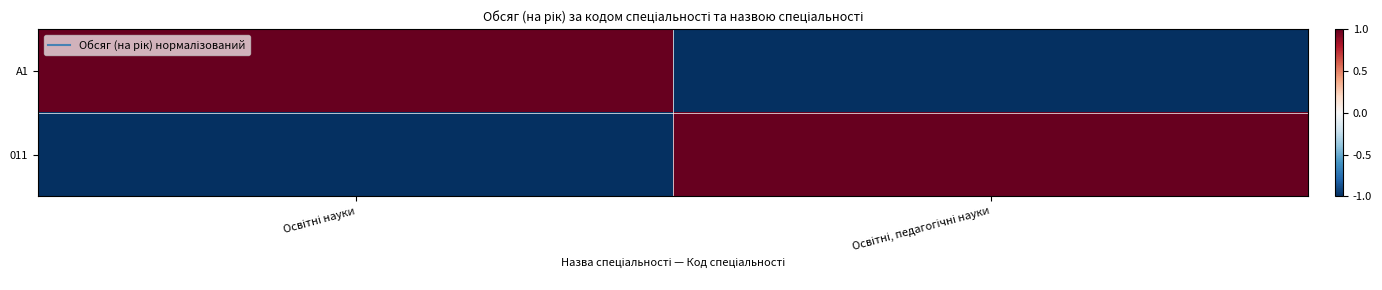

Reading left to right, extract all data points from this chart.

A1: Освітні науки=1	Освітні, педагогічні науки=-1
011: Освітні науки=-1	Освітні, педагогічні науки=1